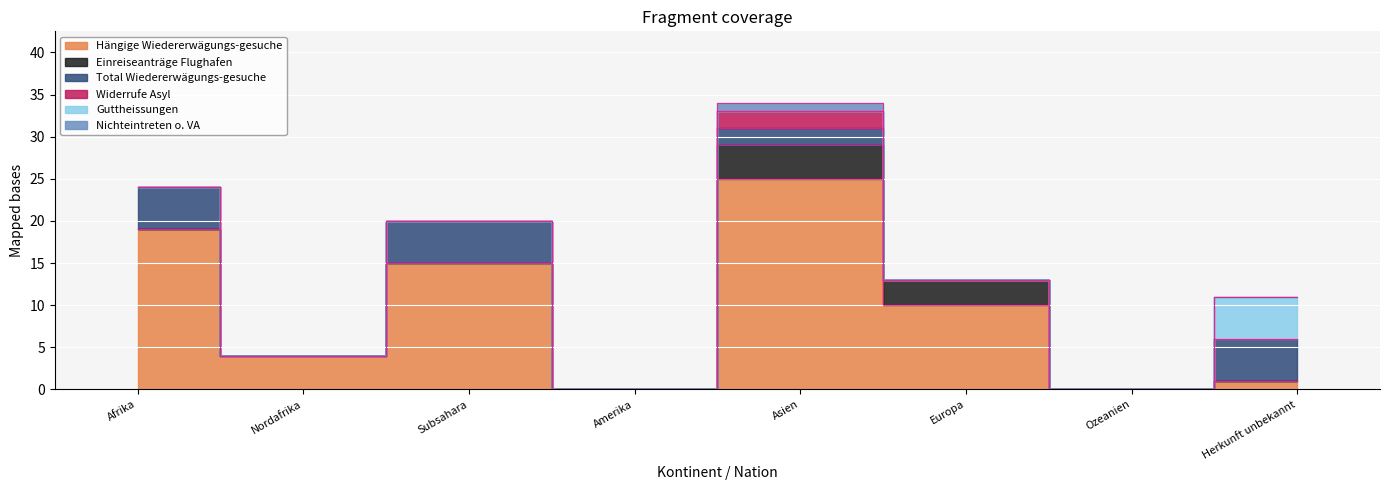

Where is the first local maximum for Total Wiedererwägungs-gesuche?

Subsahara